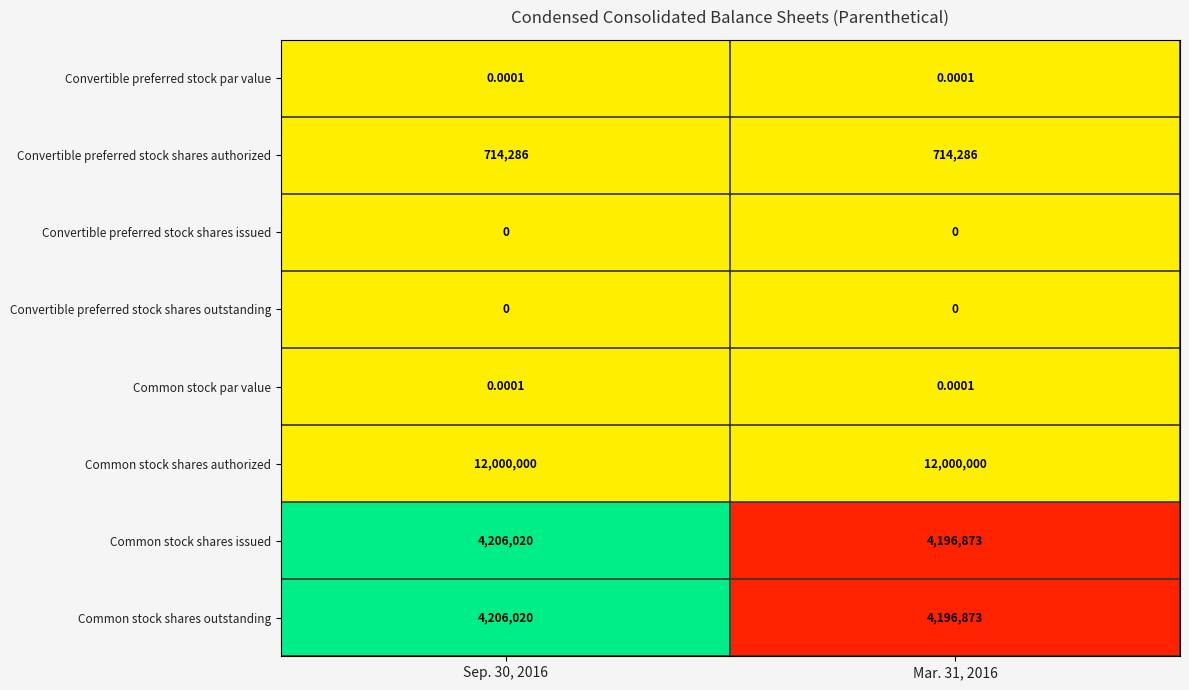

Is the value of Convertible preferred stock shares authorized at Sep. 30, 2016 greater than the value of Convertible preferred stock par value at Mar. 31, 2016?

Yes